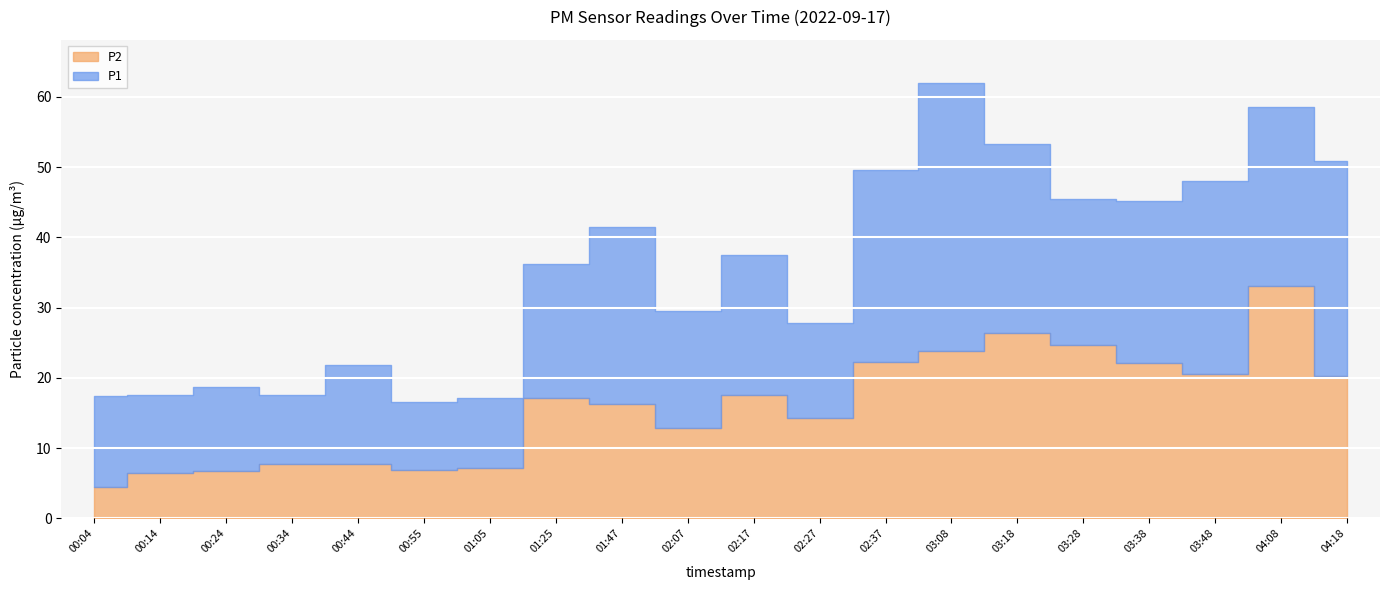

Which series has the largest range (max minus min)?

P1